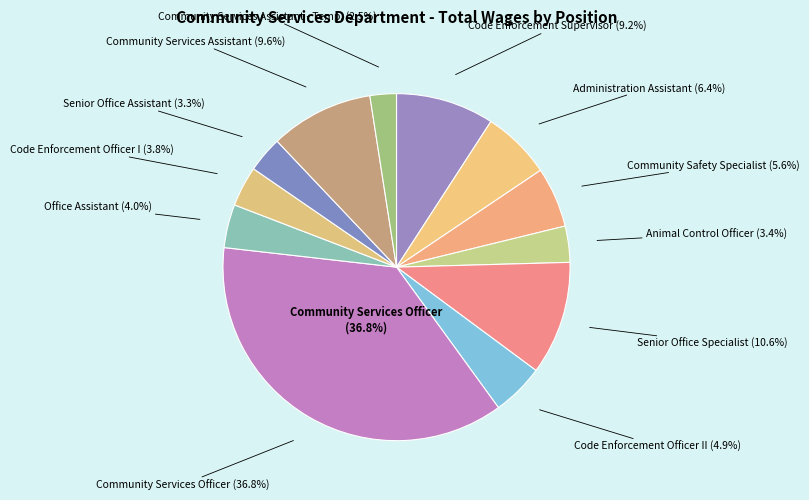

True or false: Community Safety Specialist accounts for 6% of the total.

True